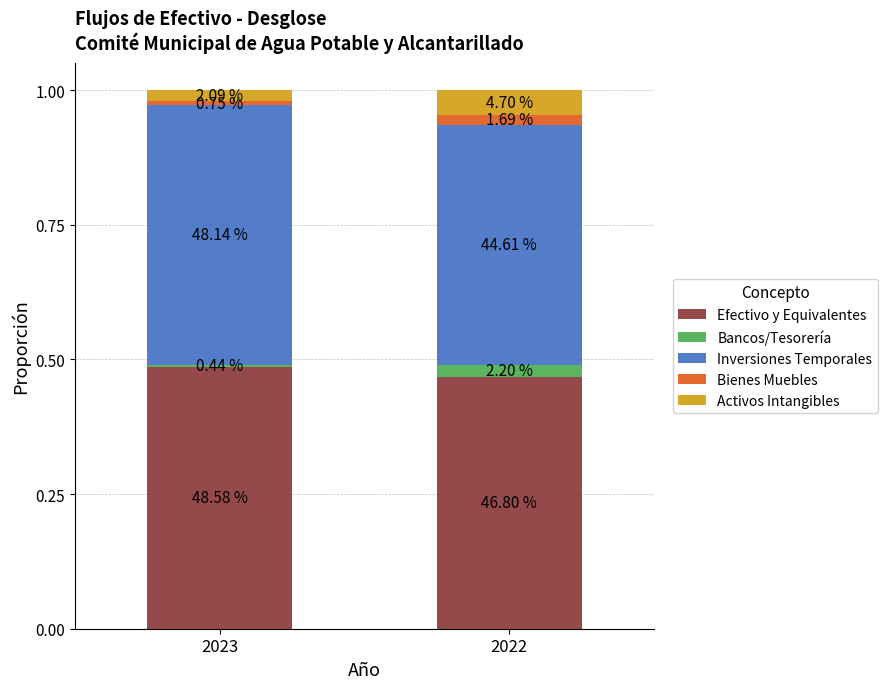

Does the chart contain stacked bars?

Yes